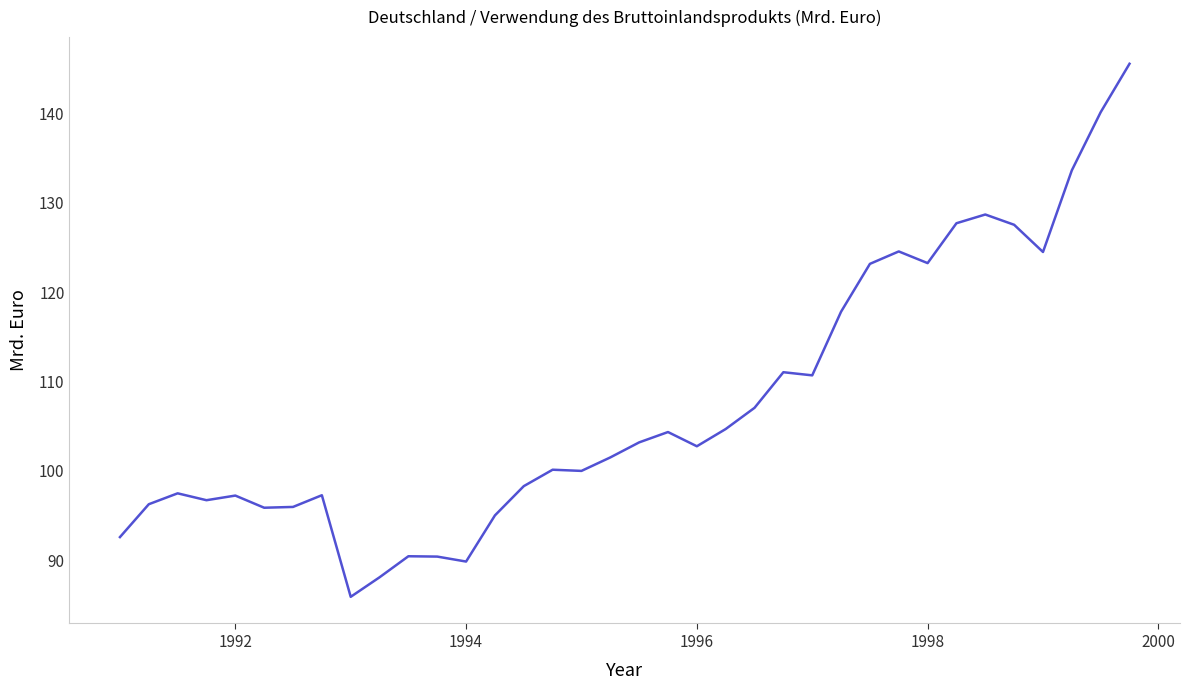

How many lines are shown in the chart?

1